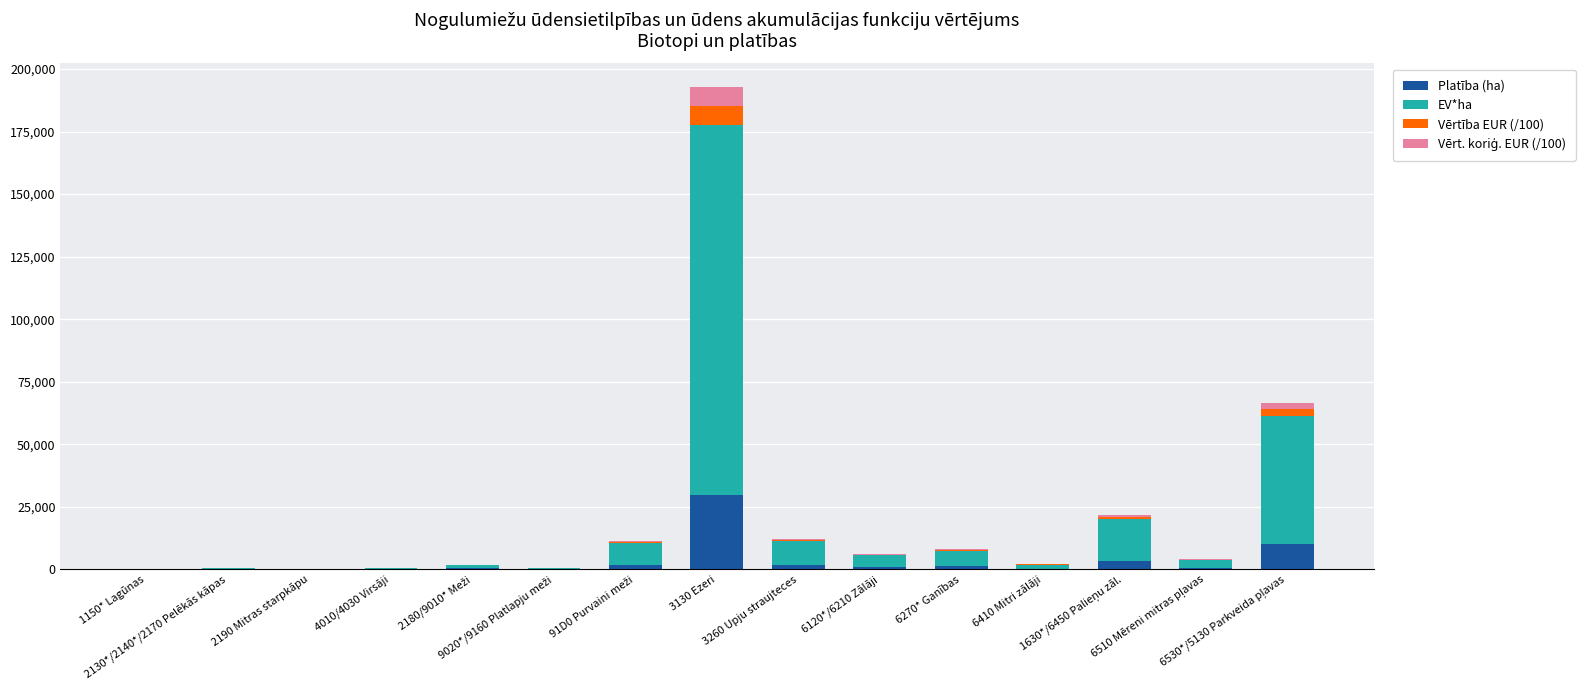

What is the highest value of the Platība (ha) series?

29584.0